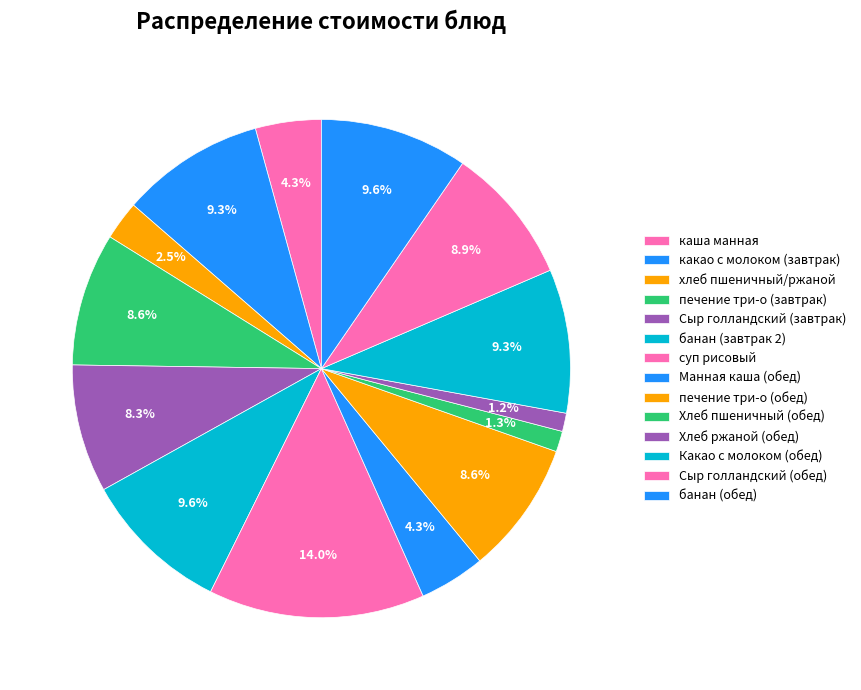

To the nearest percent, what is the difference between the Сыр голландский (завтрак) and Какао с молоком (обед) slice percentages?

1%